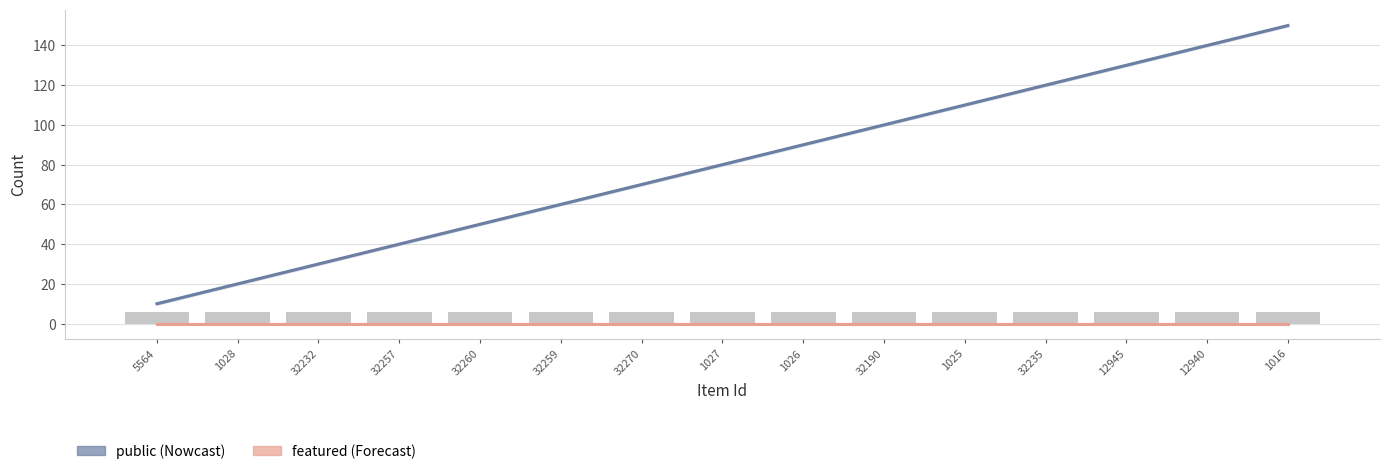

Reading left to right, list all the values displayed in this chart.

public (Nowcast): 5564=10	1028=20	32232=30	32257=40	32260=50	32259=60	32270=70	1027=80	1026=90	32190=100	1025=110	32235=120	12945=130	12940=140	1016=150
featured (Forecast): 5564=0	1028=0	32232=0	32257=0	32260=0	32259=0	32270=0	1027=0	1026=0	32190=0	1025=0	32235=0	12945=0	12940=0	1016=0